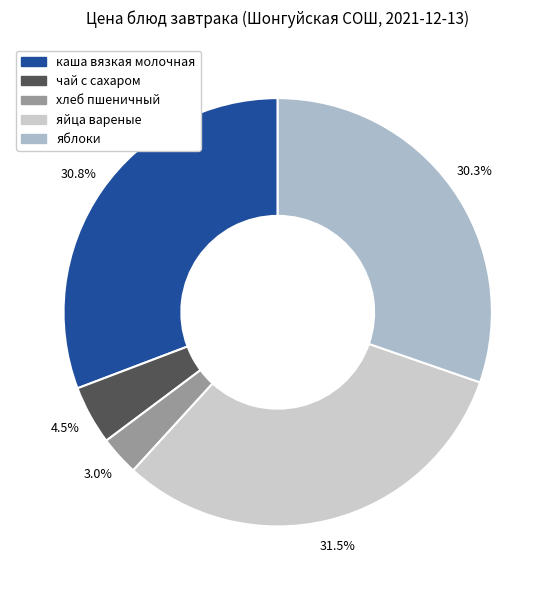

Combined, do чай с сахаром and каша вязкая молочная account for over 50%?

No